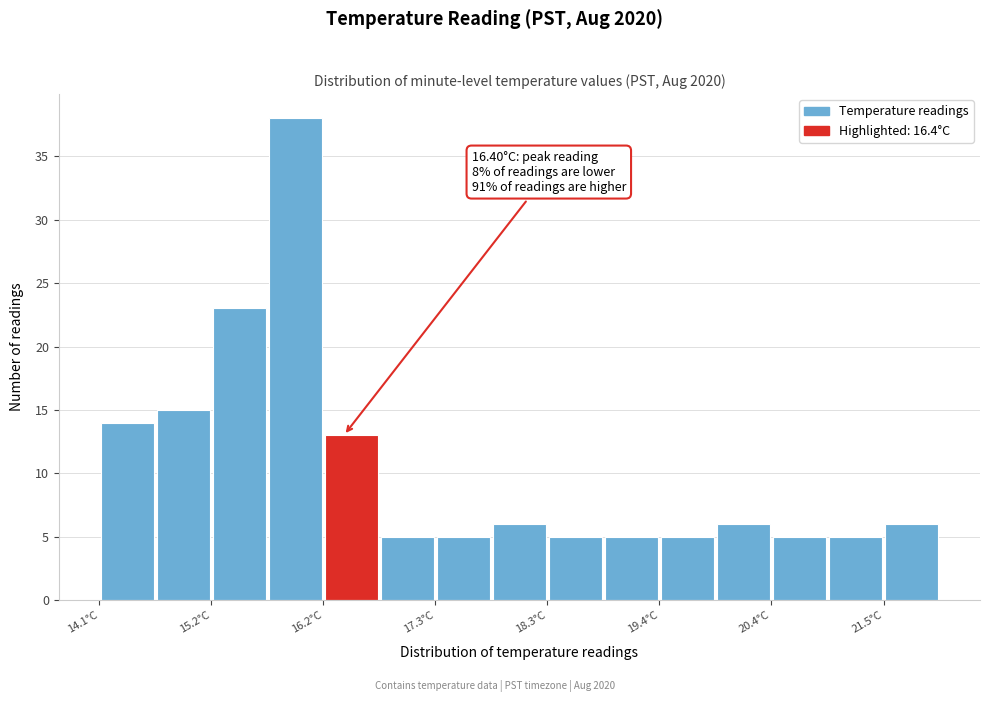

Around what value on the x-axis is the tallest bar? Give the approximate position of its centre, as read against the axis.

16.0